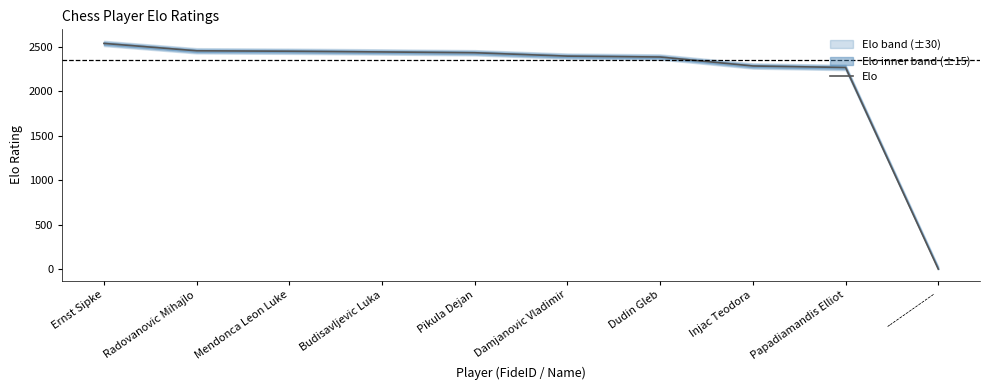

How many lines are shown in the chart?

1